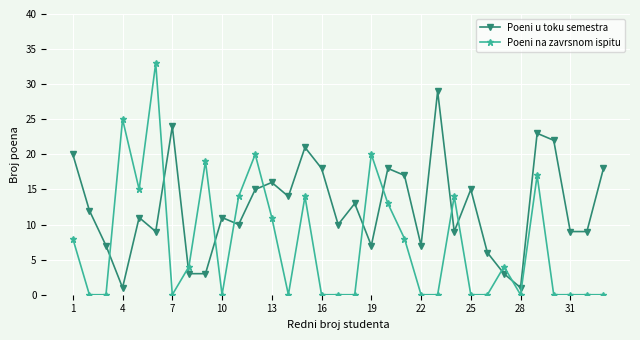

What is the average value of the Poeni u toku semestra series?

12